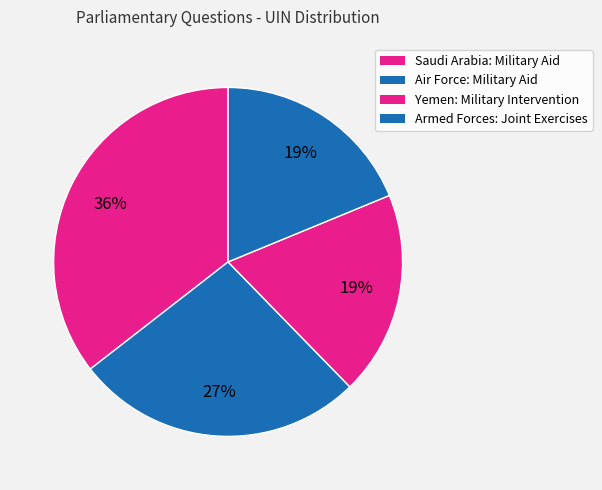

To the nearest percent, what is the difference between the largest and smallest slice percentages?

17%